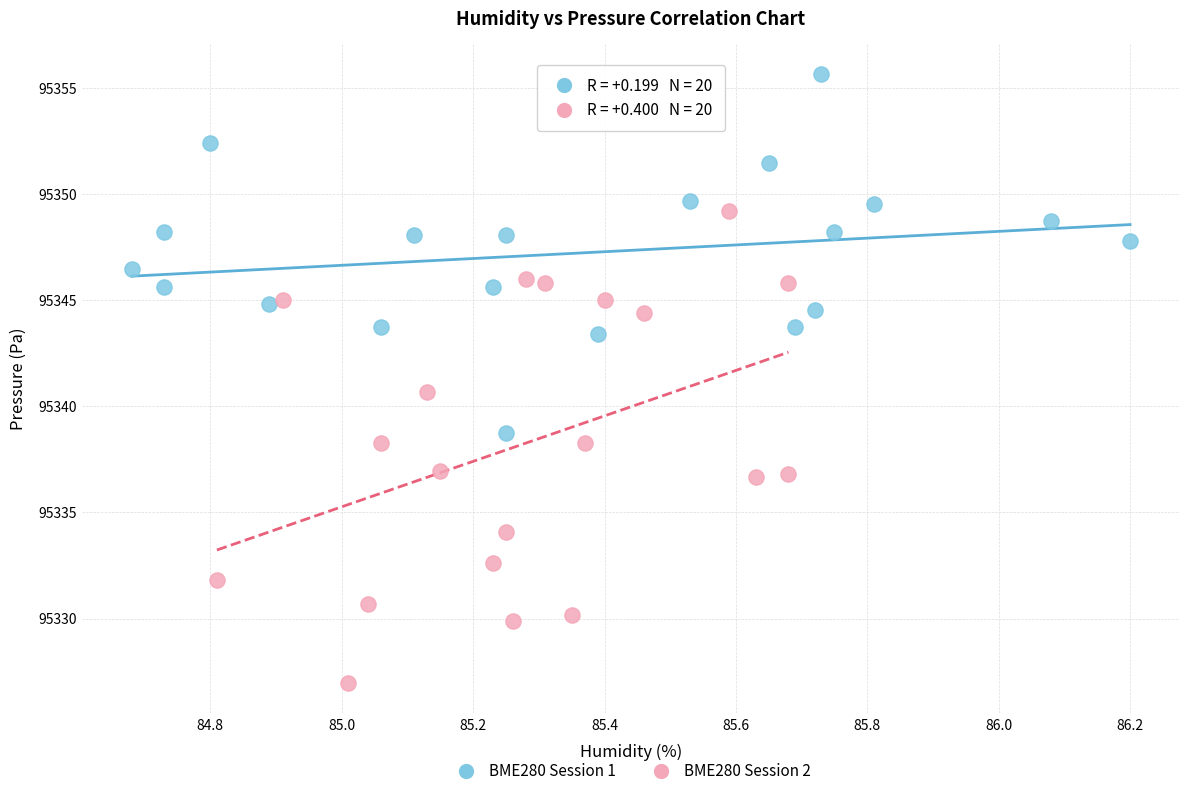

Which series has the widest spread of Y values?

BME280 Session 2